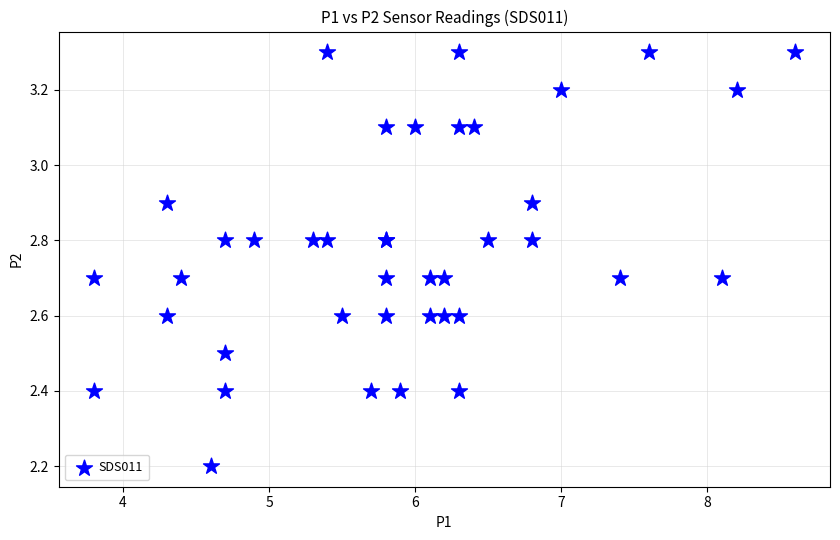

What Y value in the scatter plot is closest to 2?

2.2